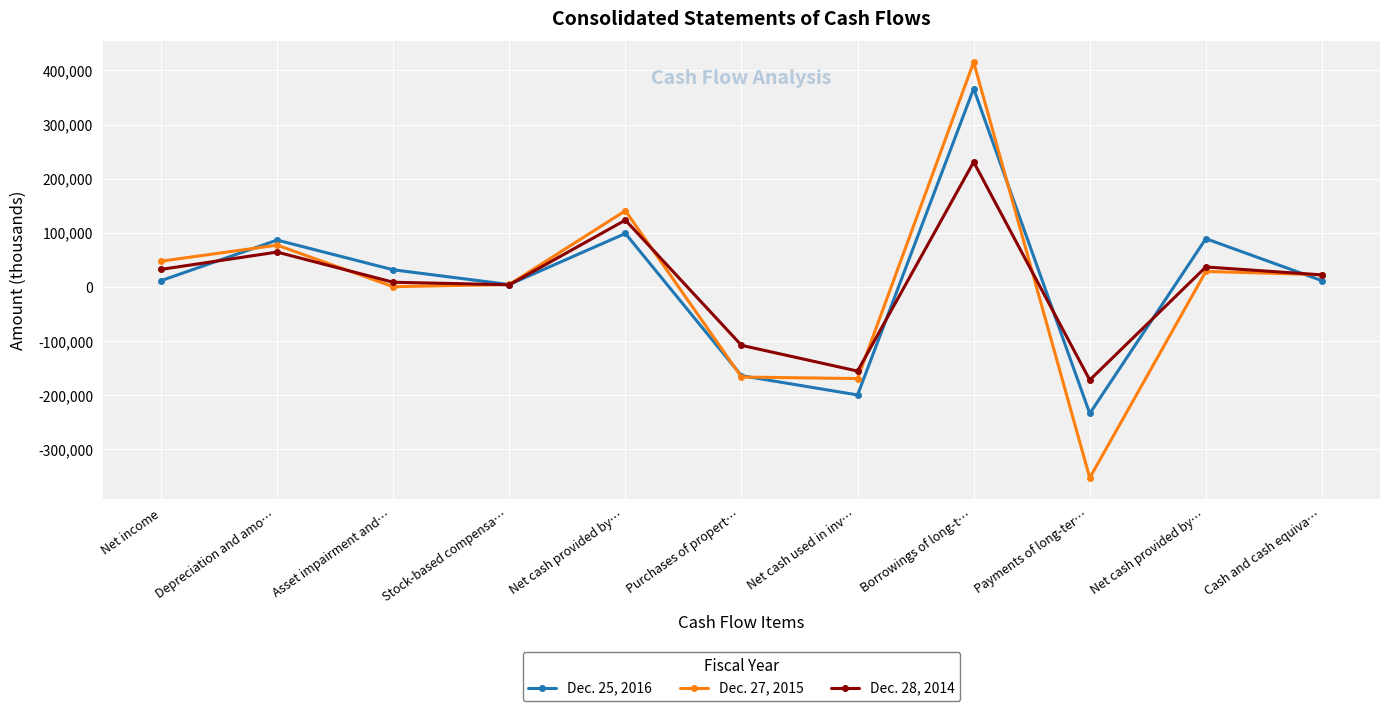

Which series has the largest total across all categories?

Dec. 25, 2016